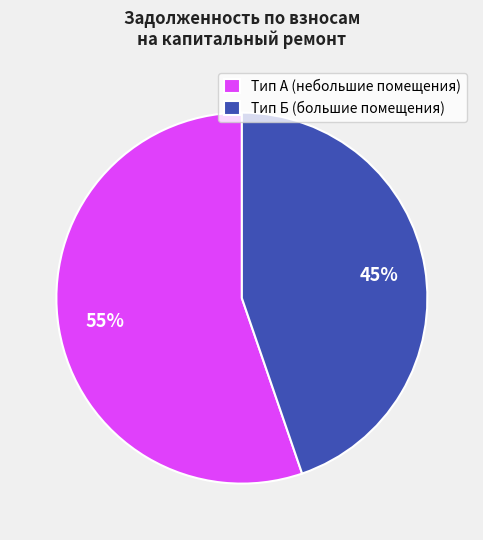

The Тип А (небольшие помещения) slice represents 55% of the pie. True or false?

True